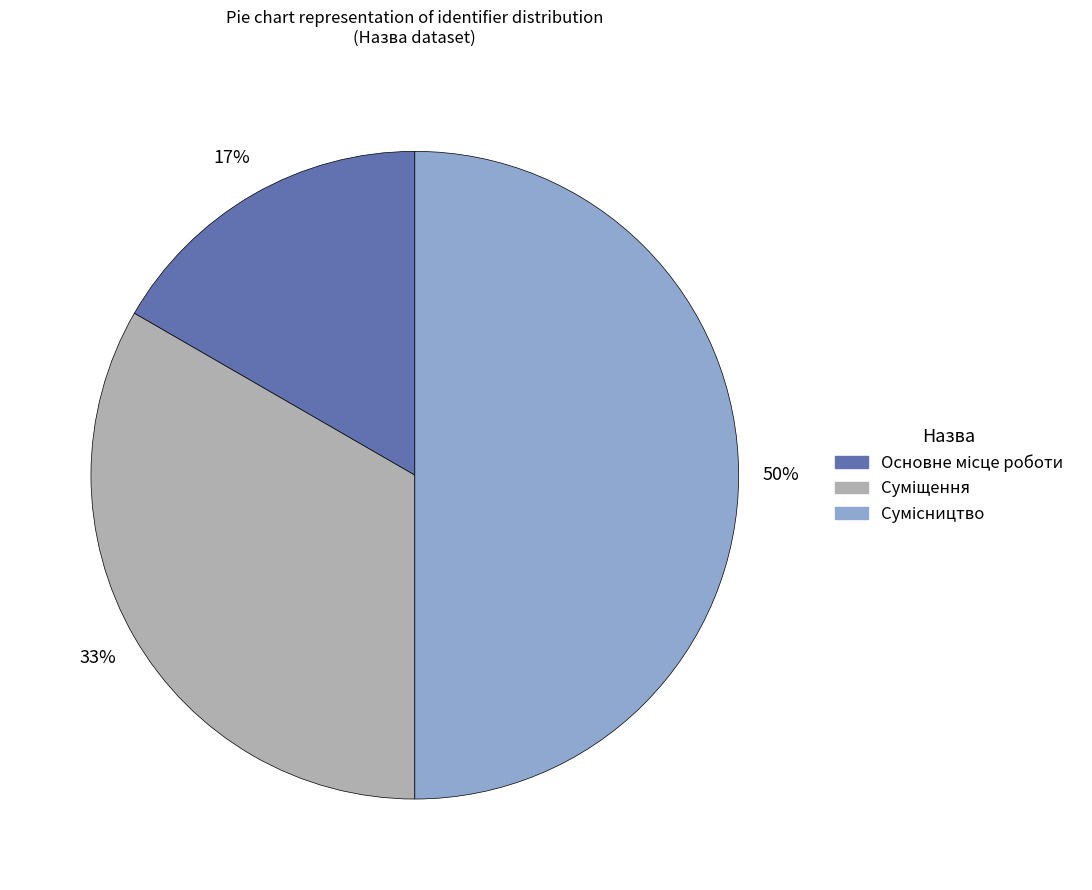

To the nearest percent, what is the average slice percentage?

33%